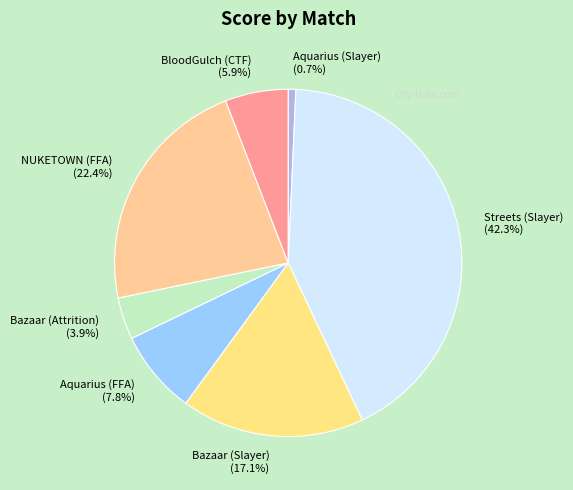

What is the smallest slice in the pie chart?

Aquarius (Slayer)